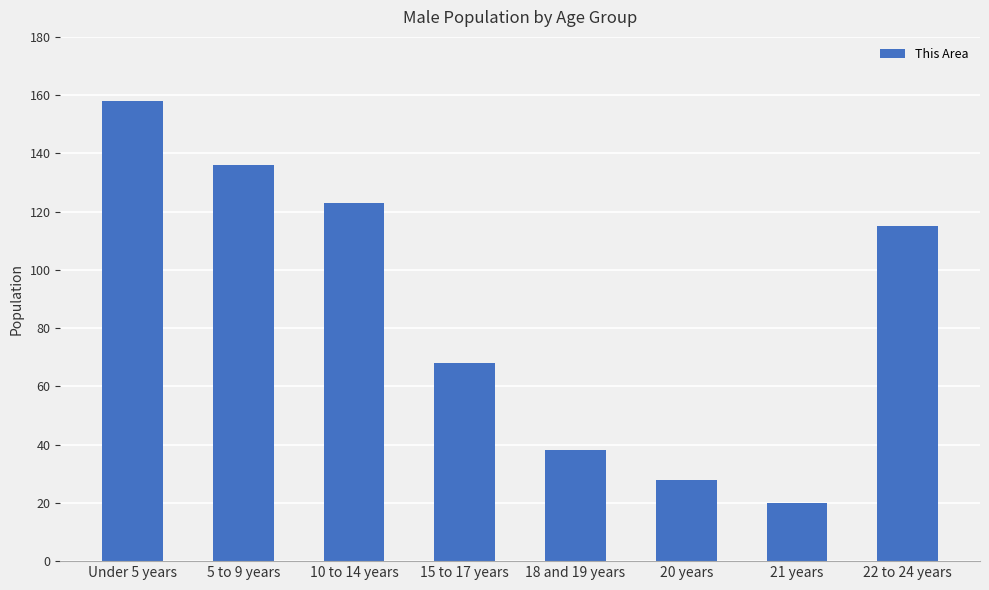

List the labels in order of value, smallest first.

21 years, 20 years, 18 and 19 years, 15 to 17 years, 22 to 24 years, 10 to 14 years, 5 to 9 years, Under 5 years